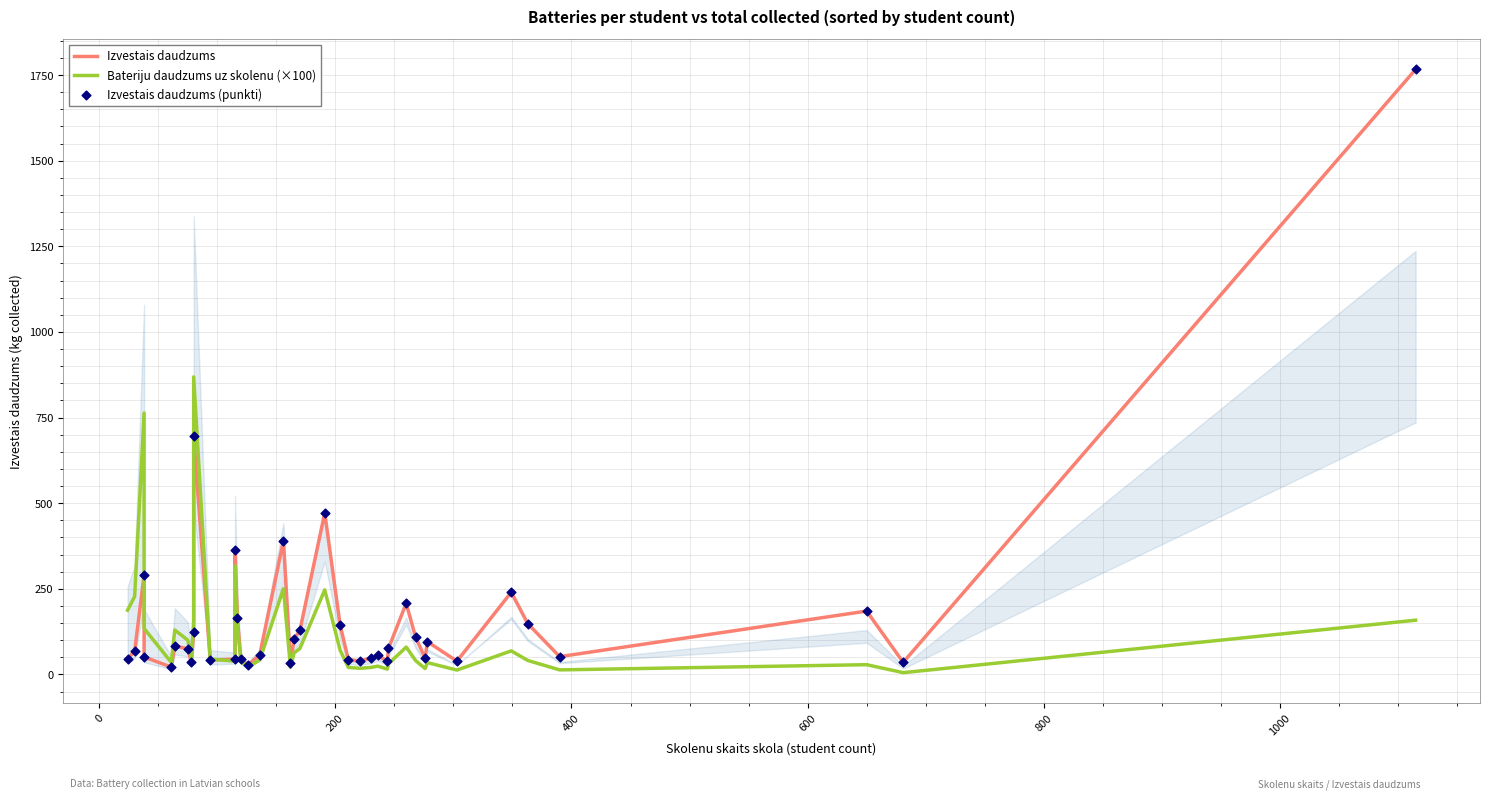

Is the value of Izvestais daudzums (punkti) at 13 greater than the value of Bateriju daudzums uz skolenu (×100) at 13?

Yes